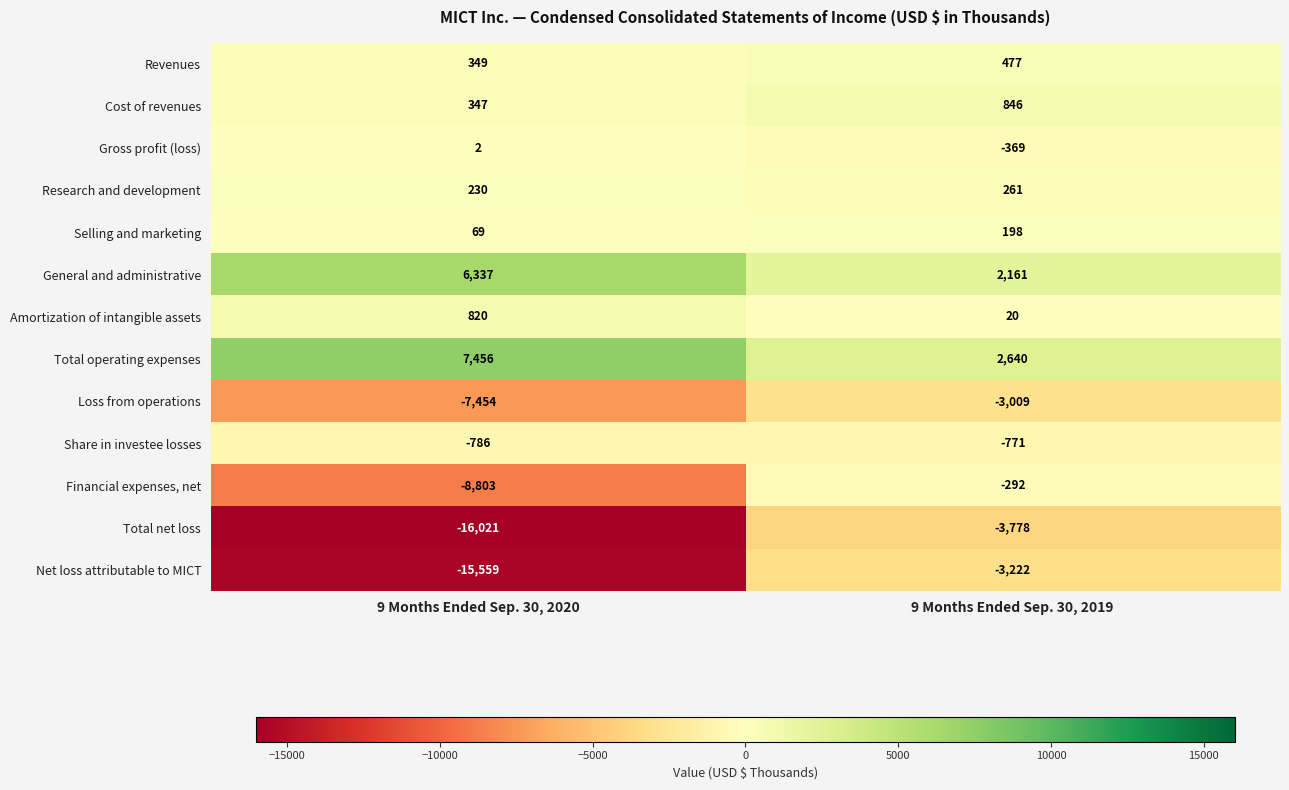

Is it true that Financial expenses, net equals -14670 at 9 Months Ended Sep. 30, 2020?

False